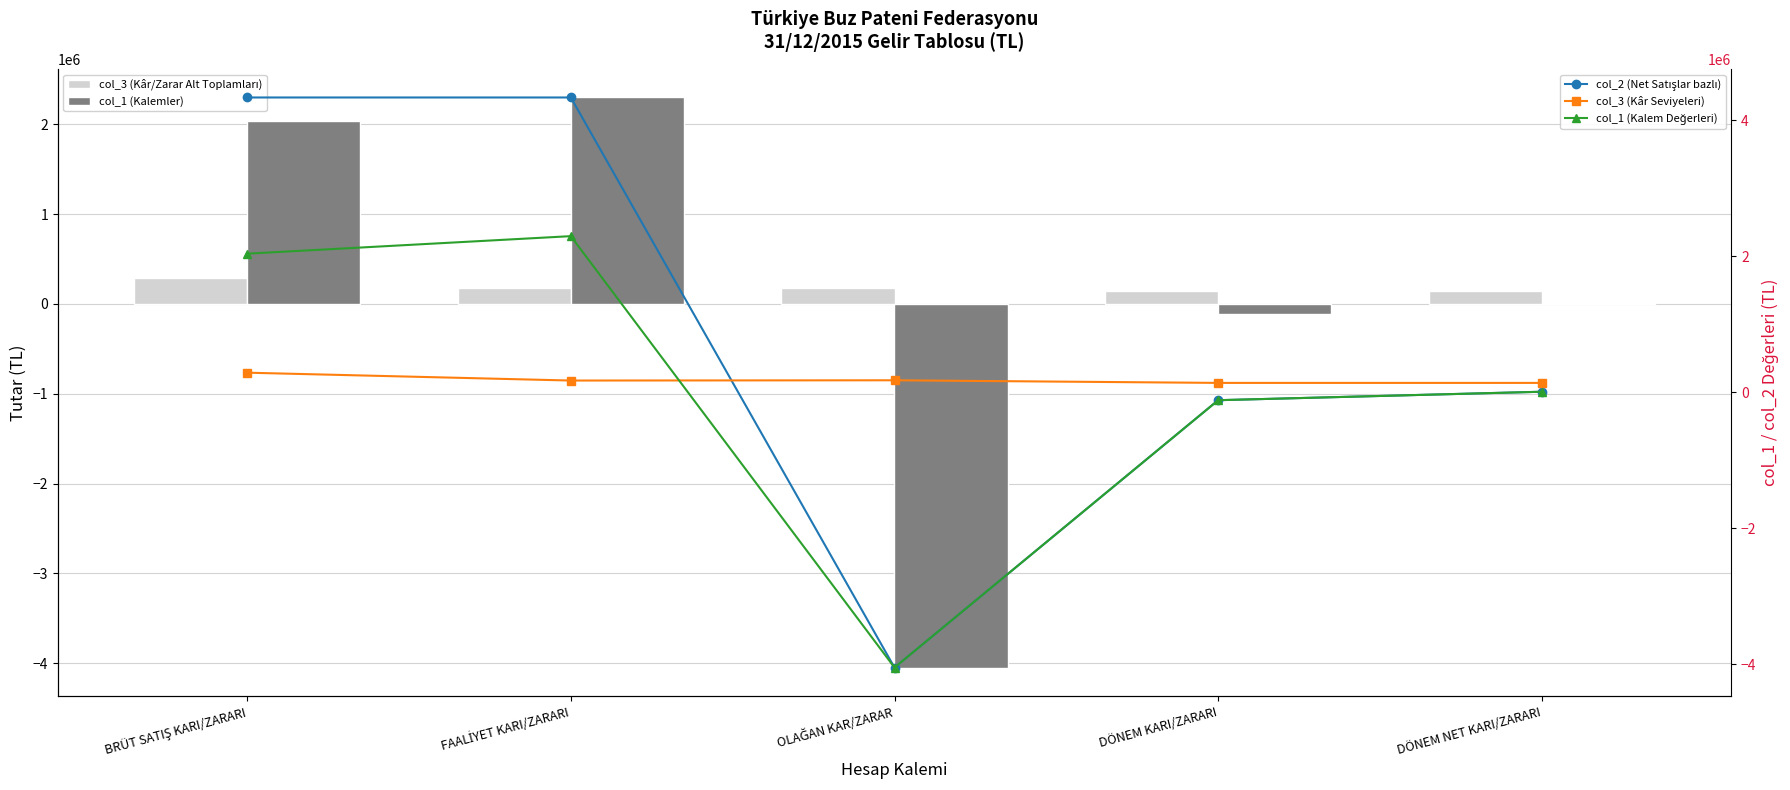

What is the approximate value of col_3 (Kâr Seviyeleri) at OLAĞAN KAR/ZARAR?

177495.9